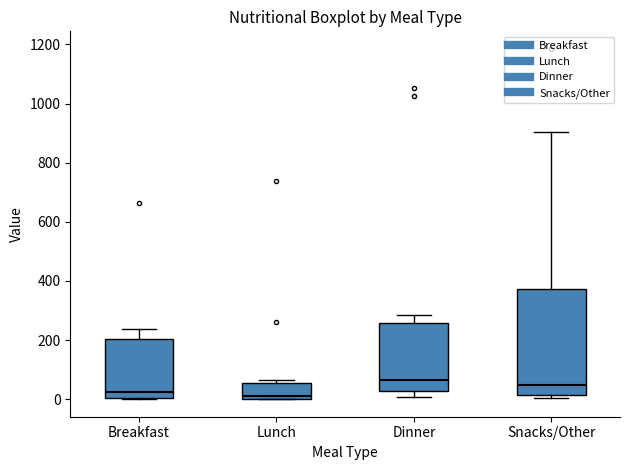

Comparing the boxes themselves (not the whiskers), which one is the tallest?

Snacks/Other